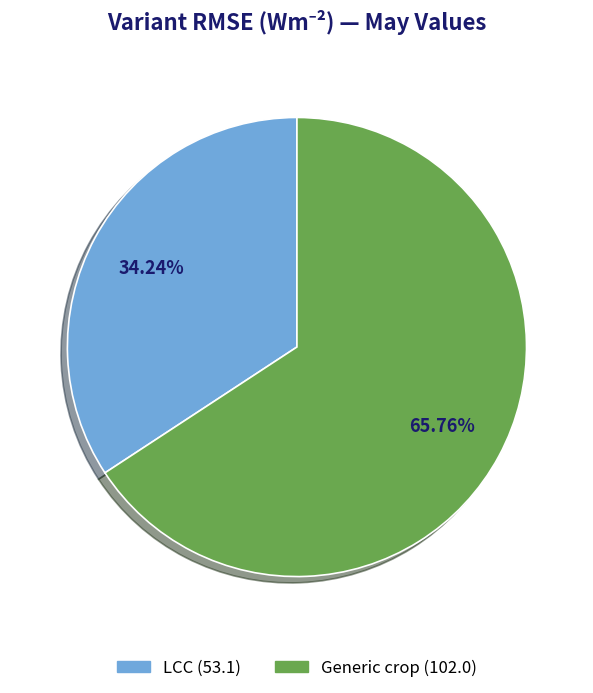

What percentage is the Generic crop slice, to the nearest percent?

66%